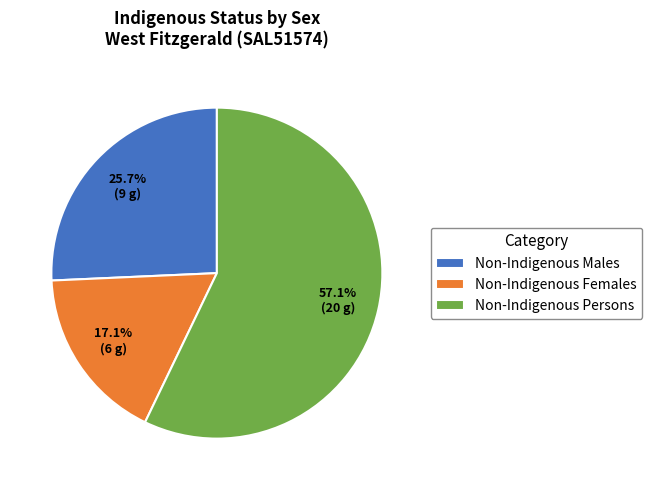

Is the sum of Non-Indigenous Persons and Non-Indigenous Males greater than half?

Yes